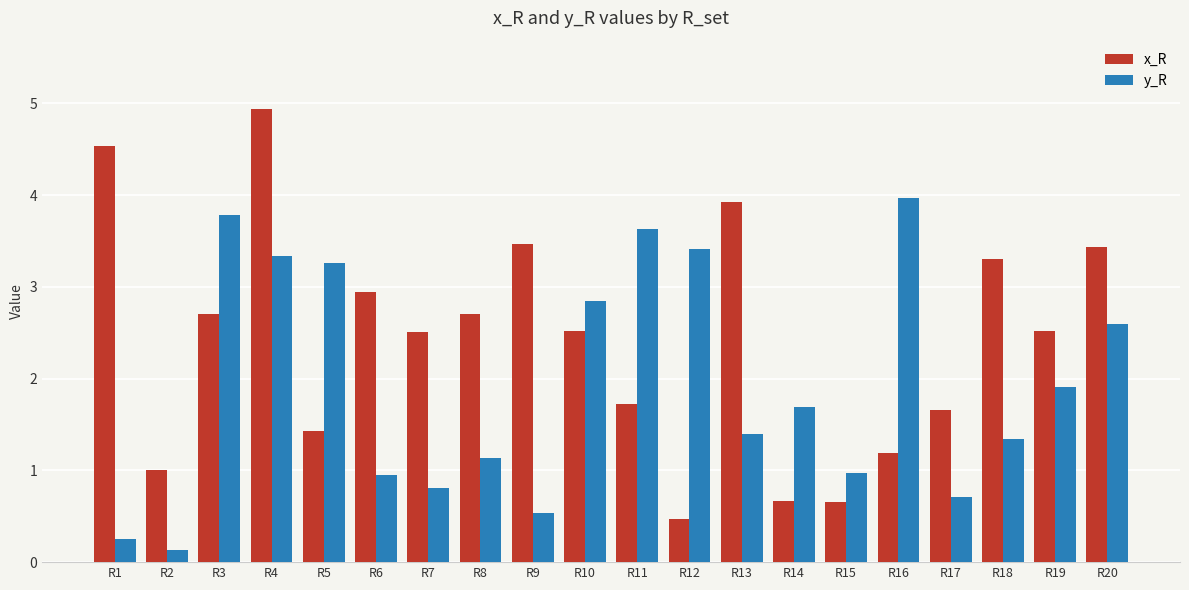

How many values in the x_R series are below 2?

8